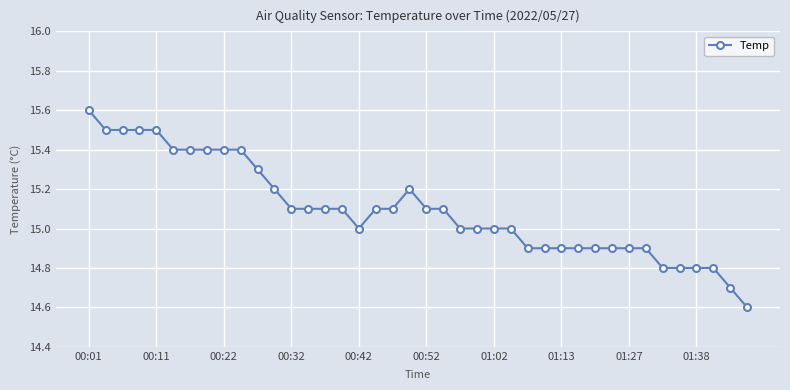

What is the value of the 17th point from the left?

15.0